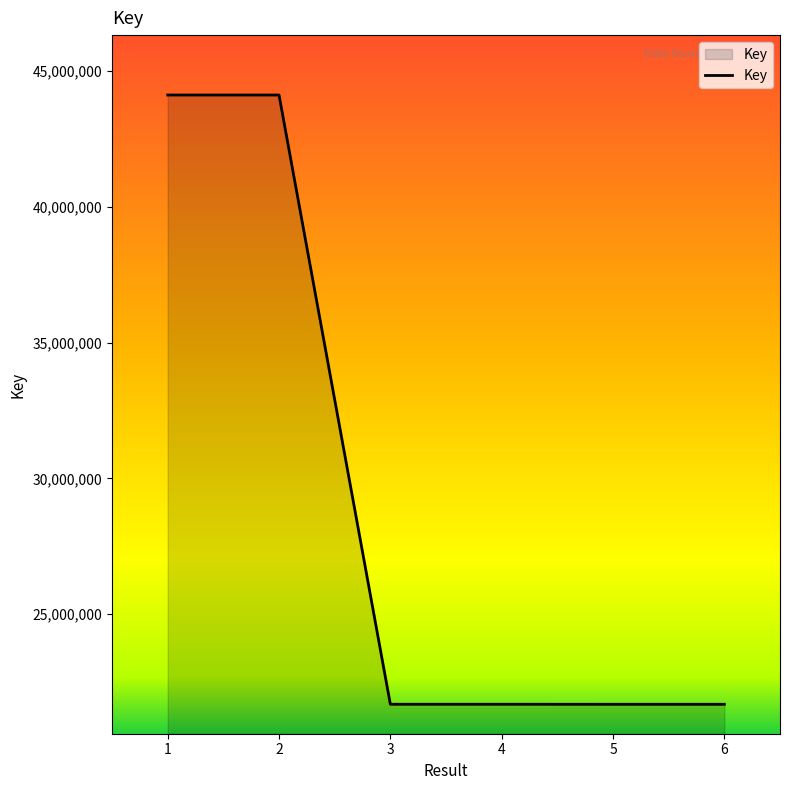

How many lines are shown in the chart?

1